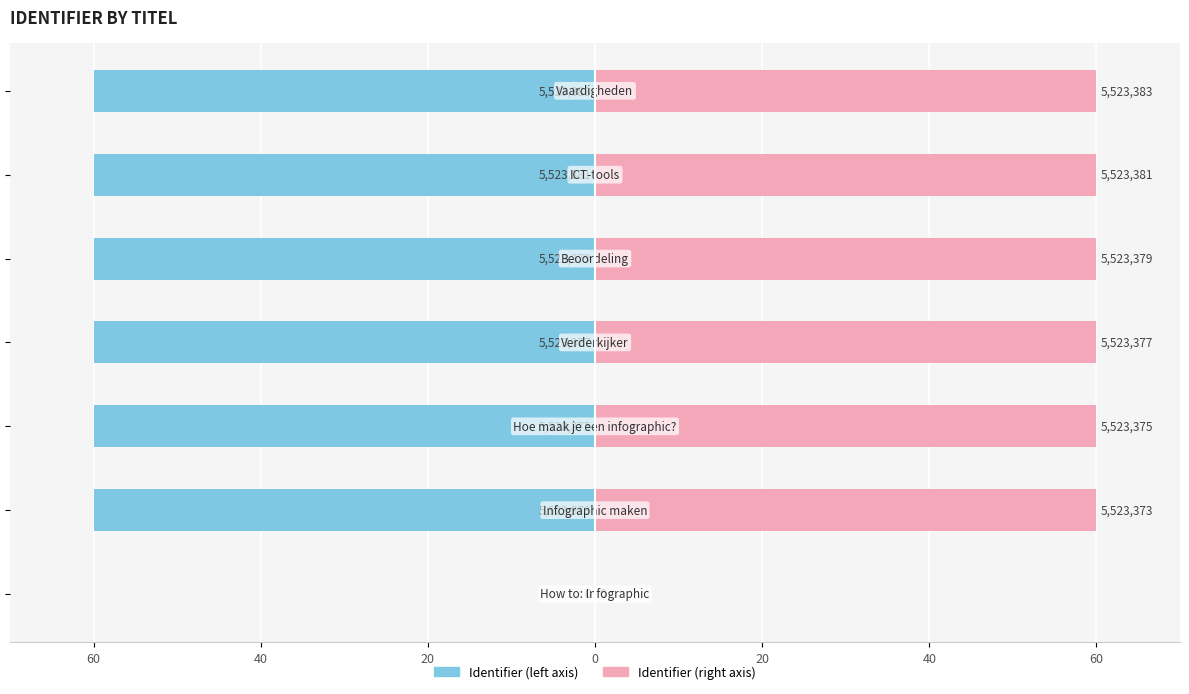

Reading left to right, extract all data points from this chart.

Identifier (left): 0.0	-60.0	-60.0	-60.0	-60.0	-60.0	-60.0
Identifier (right): 0.0	60.0	60.0	60.0	60.0	60.0	60.0